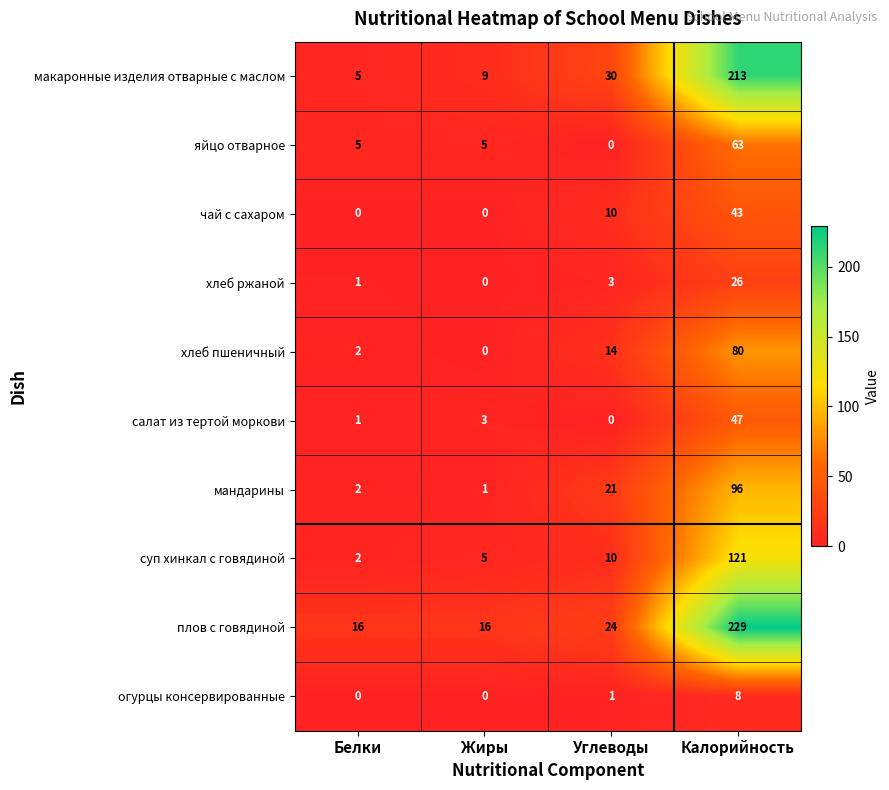

Where is салат из тертой моркови nearest to the value 23?

Жиры